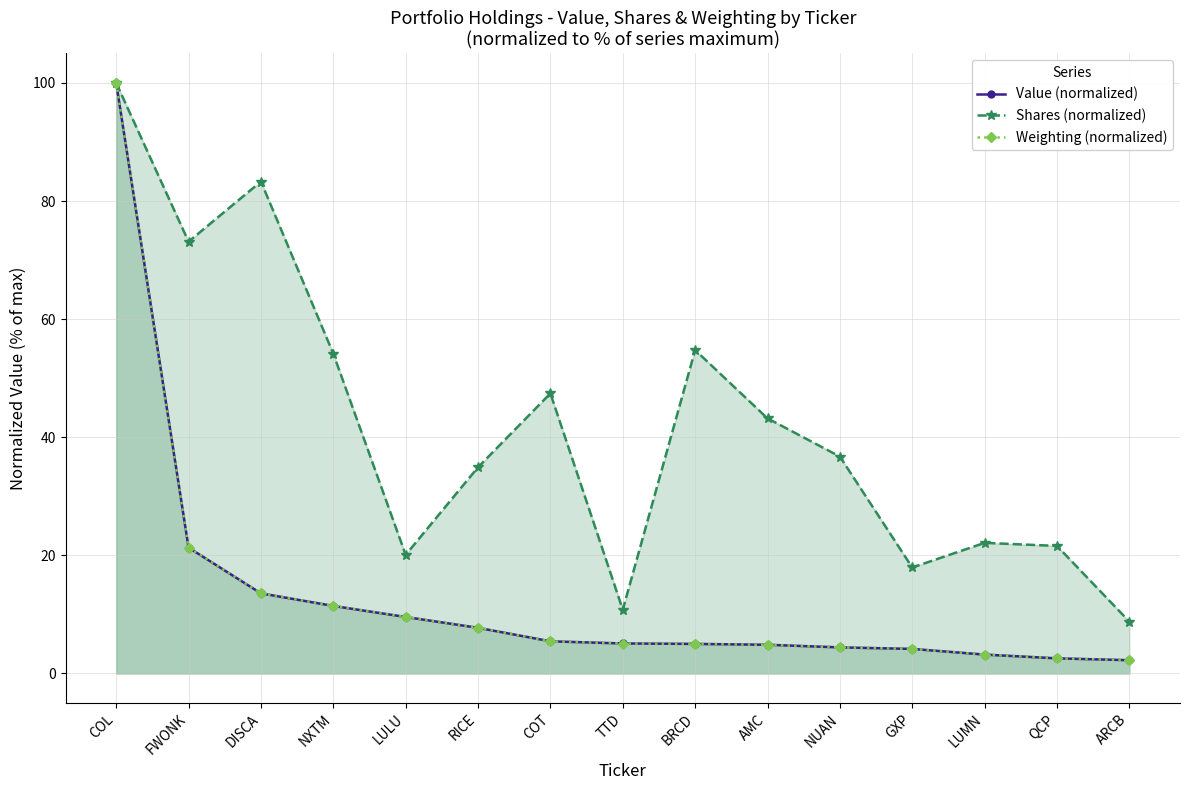

Which has a higher value, AMC or ARCB?

AMC